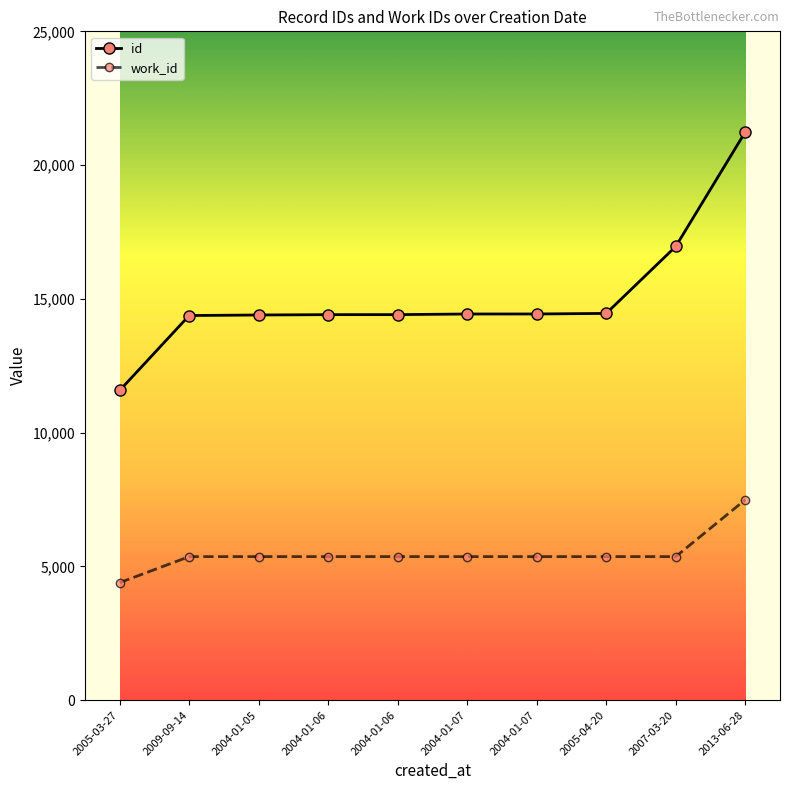

Reading right to left, list all the values displayed in this chart.

id: 2013-06-28=21236	2007-03-20=16958	2005-04-20=14456	2004-01-07=14435	2004-01-07=14434	2004-01-06=14411	2004-01-06=14410	2004-01-05=14397	2009-09-14=14377	2005-03-27=11576
work_id: 2013-06-28=7490	2007-03-20=5366	2005-04-20=5366	2004-01-07=5366	2004-01-07=5366	2004-01-06=5366	2004-01-06=5366	2004-01-05=5366	2009-09-14=5366	2005-03-27=4393